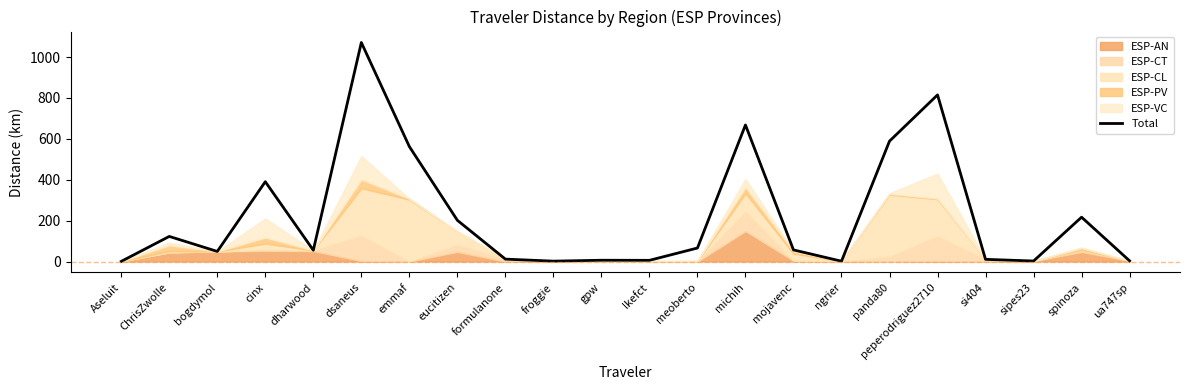

What is the sum of all values?

4909.9